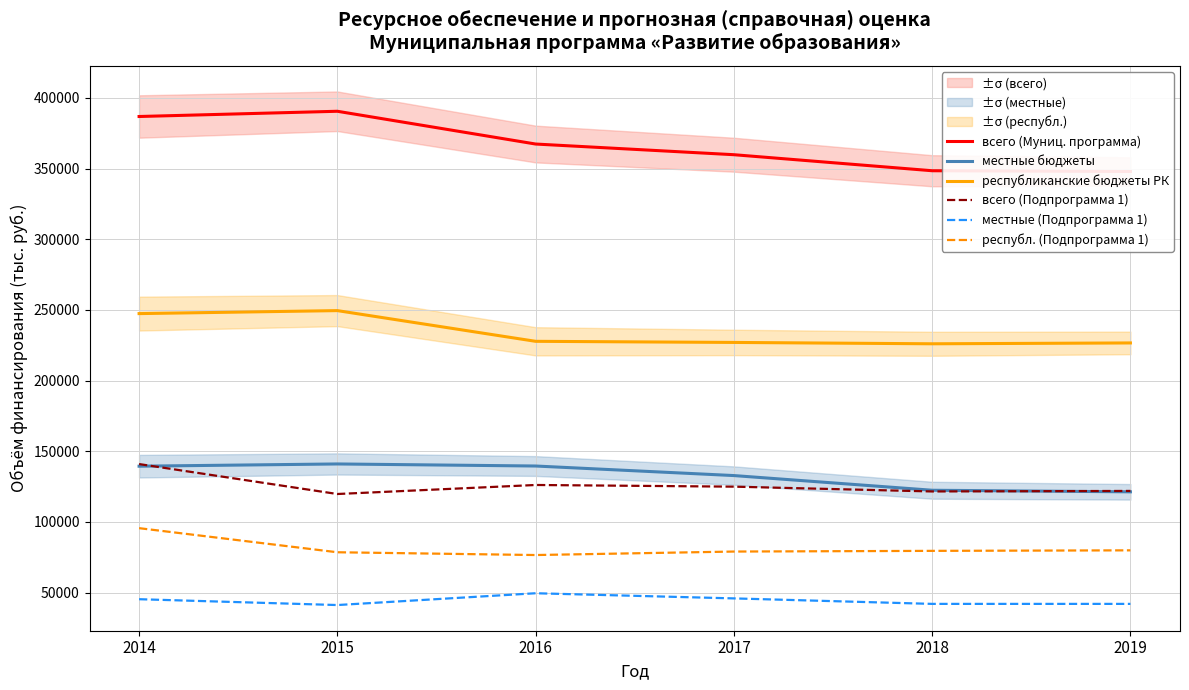

True or false: всего (Подпрограмма 1) and местные (Подпрограмма 1) cross at least once.

False